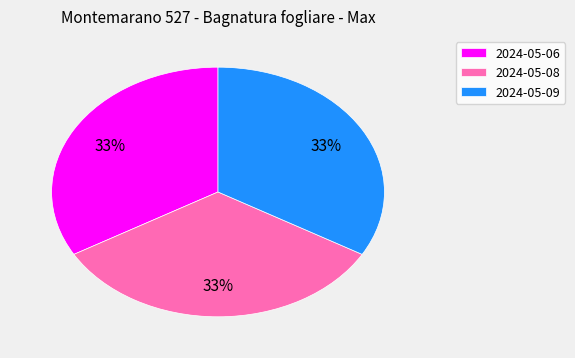

Is the sum of 2024-05-06 and 2024-05-09 greater than half?

Yes